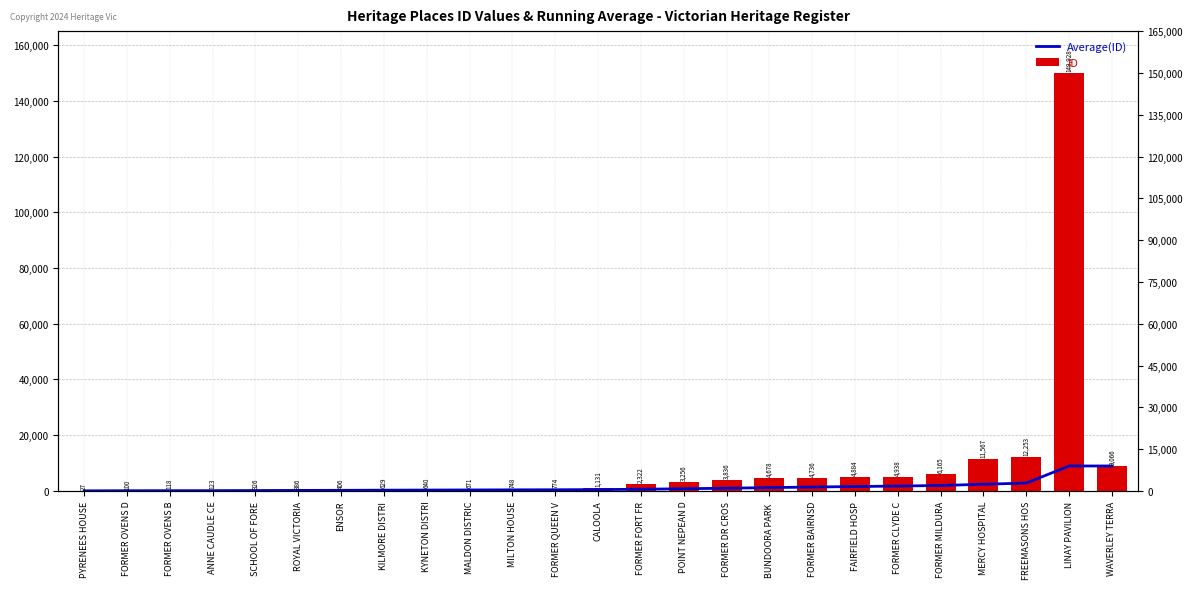

How many groups of bars are there?

25